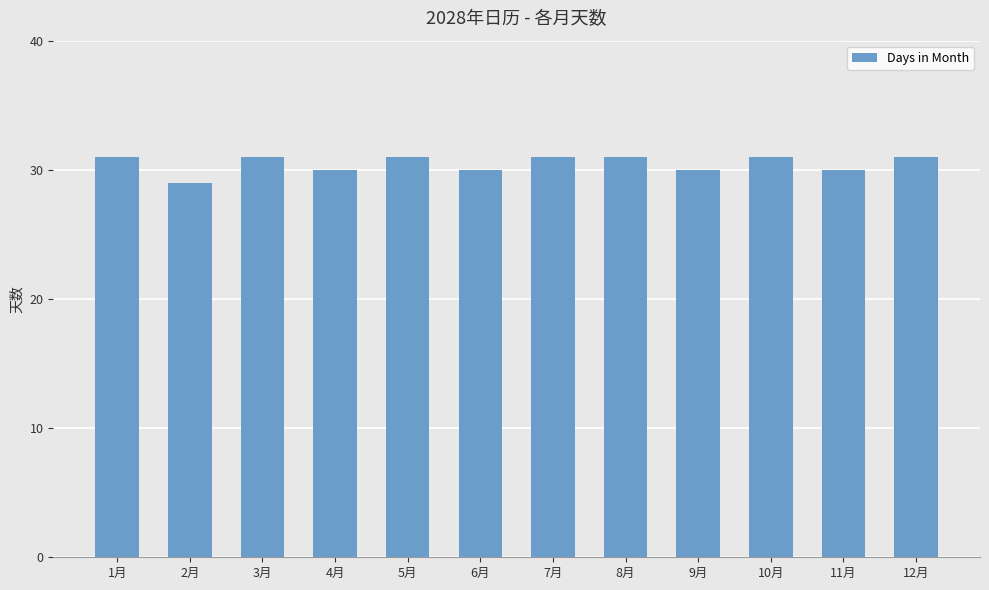

Read the value at 9月.

30